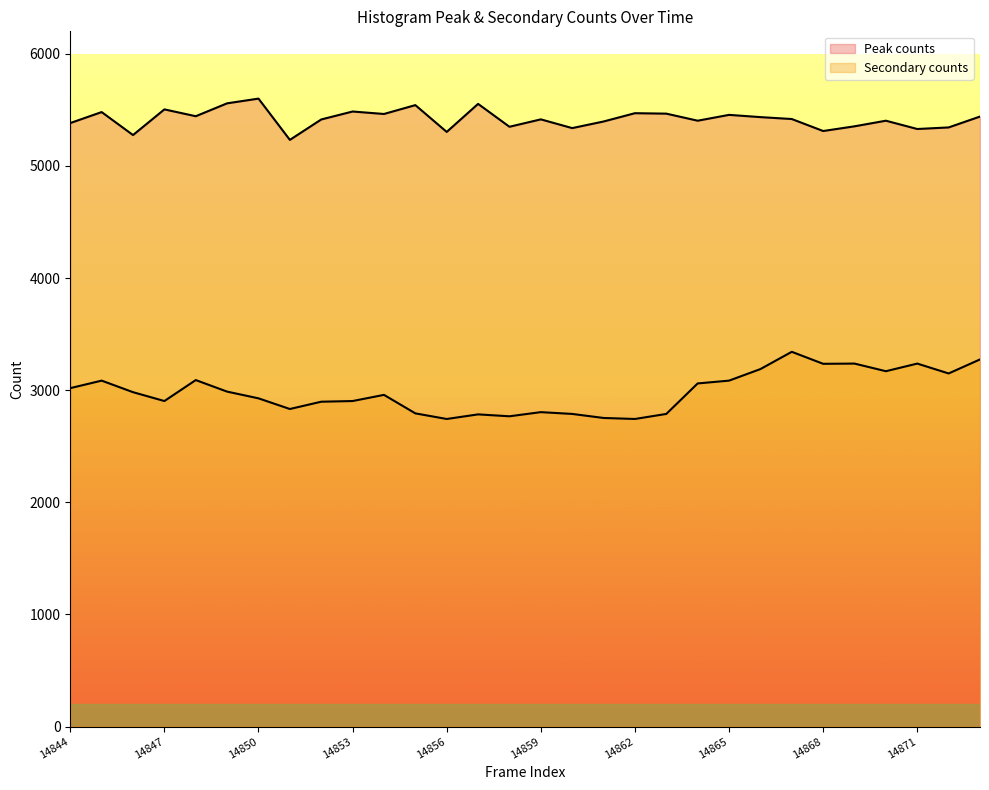

Which category has the lowest value across all series?

14856